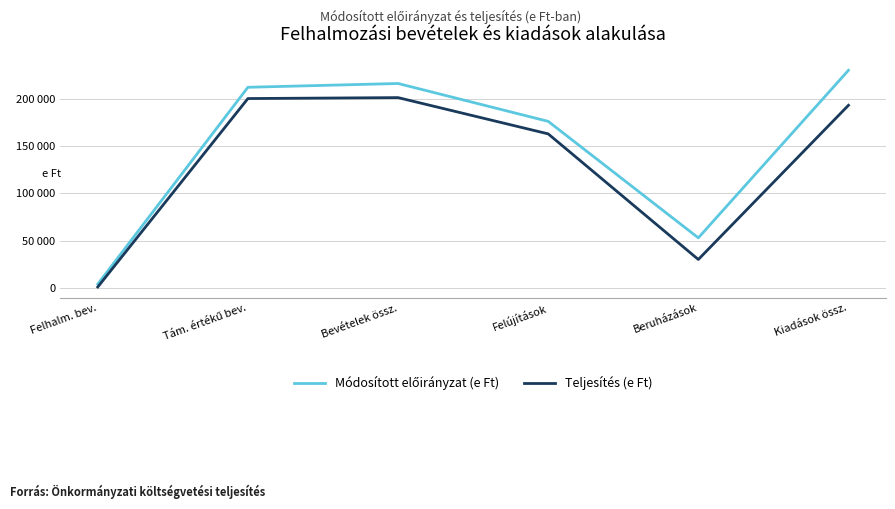

Rank the series at Kiadások össz. from lowest to highest value.

Teljesítés (e Ft), Módosított előirányzat (e Ft)